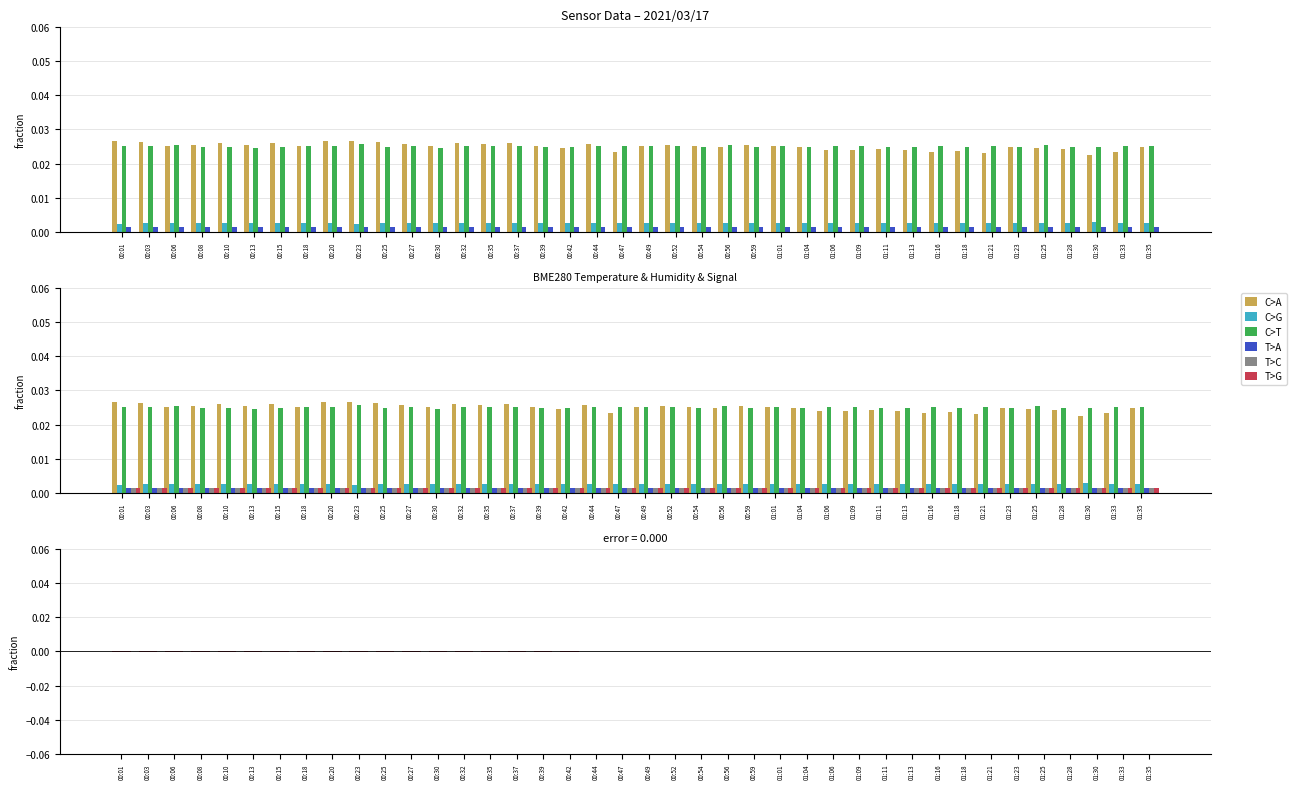

What is the sum of all C>T values?

1.0